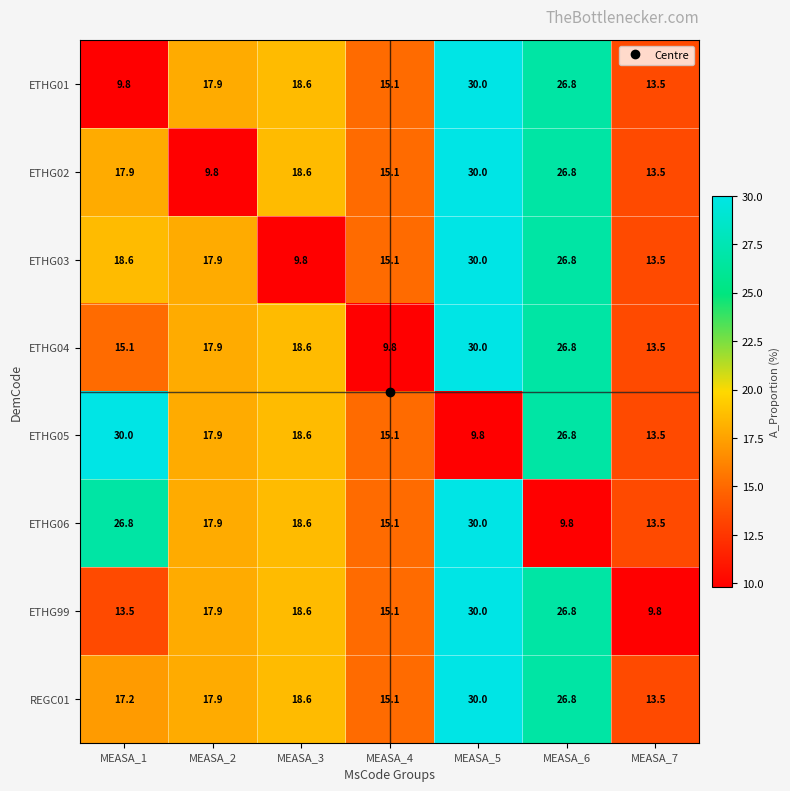

Between MEASA_2 and MEASA_4, which series saw the biggest shift?

ETHG04